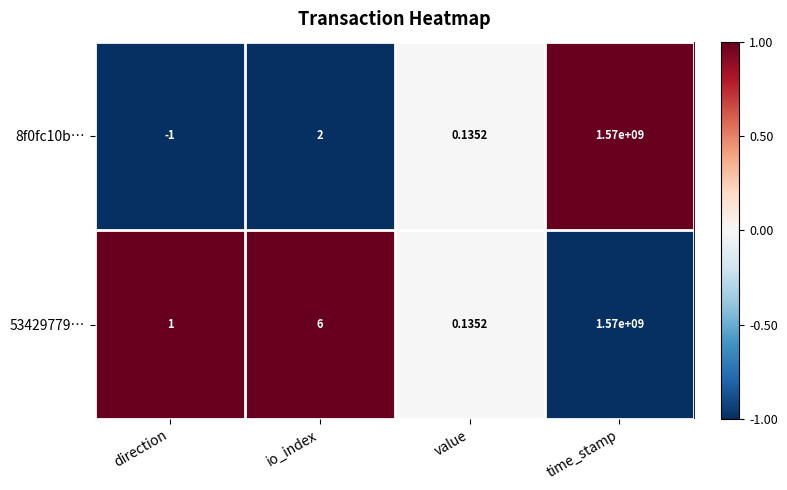

Is the value of 8f0fc10b… at io_index greater than the value of 53429779… at io_index?

No